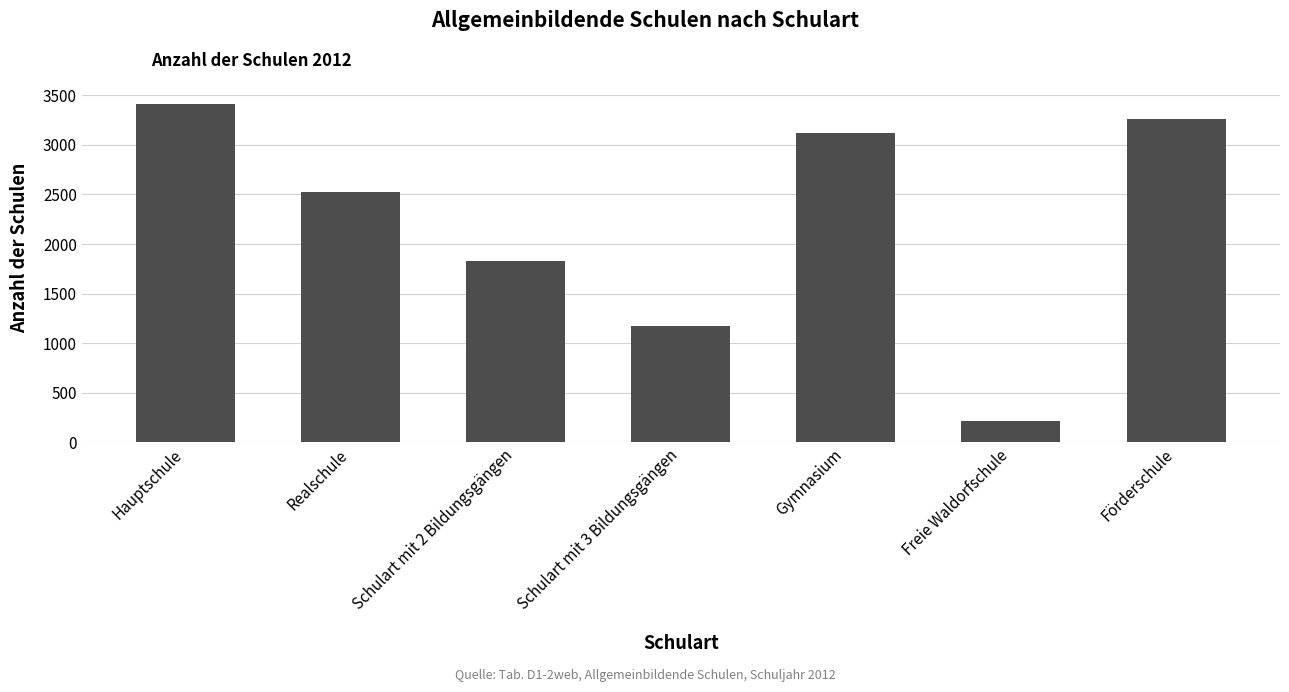

What position from the right is Förderschule?

1